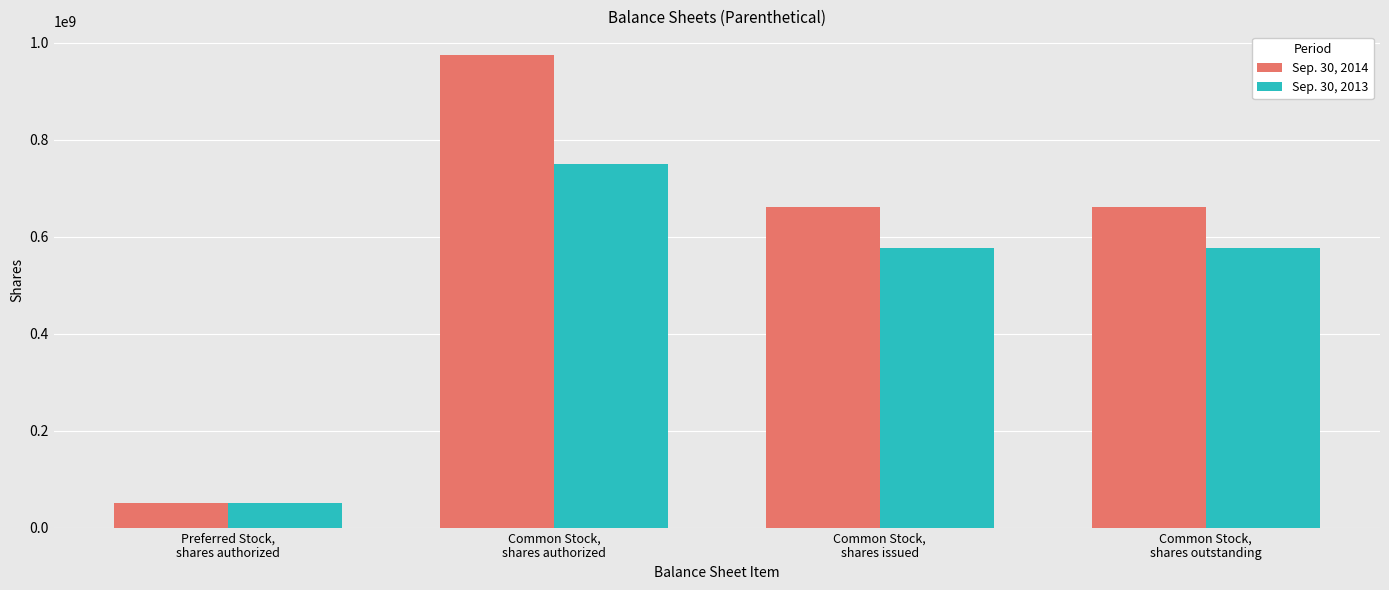

Reading left to right, extract all data points from this chart.

Sep. 30, 2014: 50000000	975000000	660672345	660672345
Sep. 30, 2013: 50000000	750000000	577210000	577210000